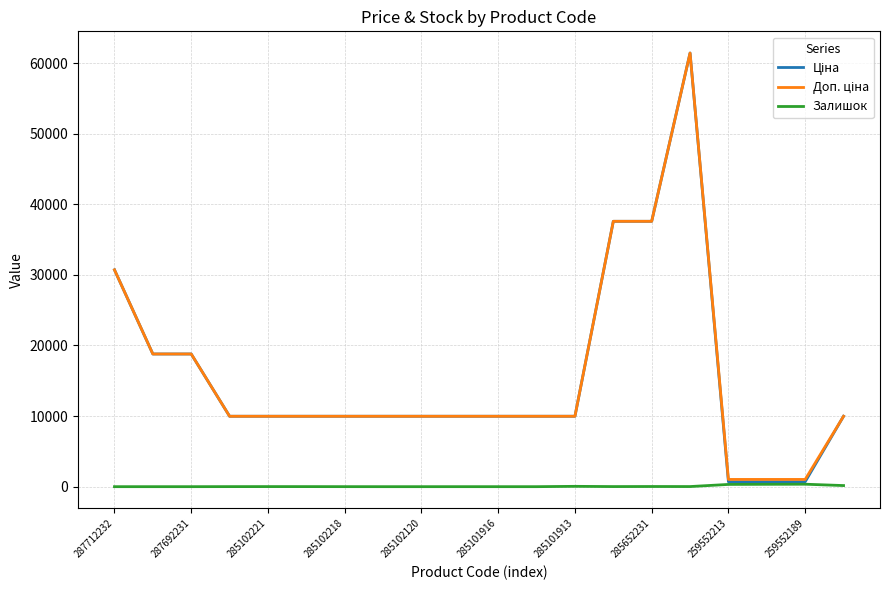

How many lines are shown in the chart?

3